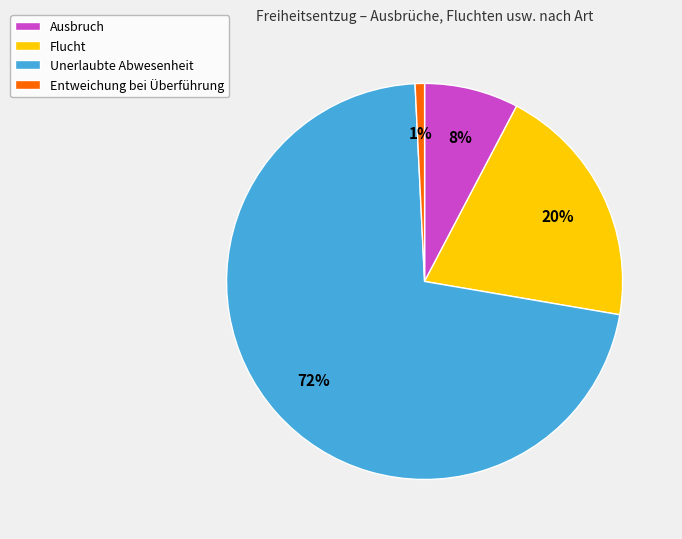

Rank the categories by value from lowest to highest.

Entweichung bei Überführung, Ausbruch, Flucht, Unerlaubte Abwesenheit